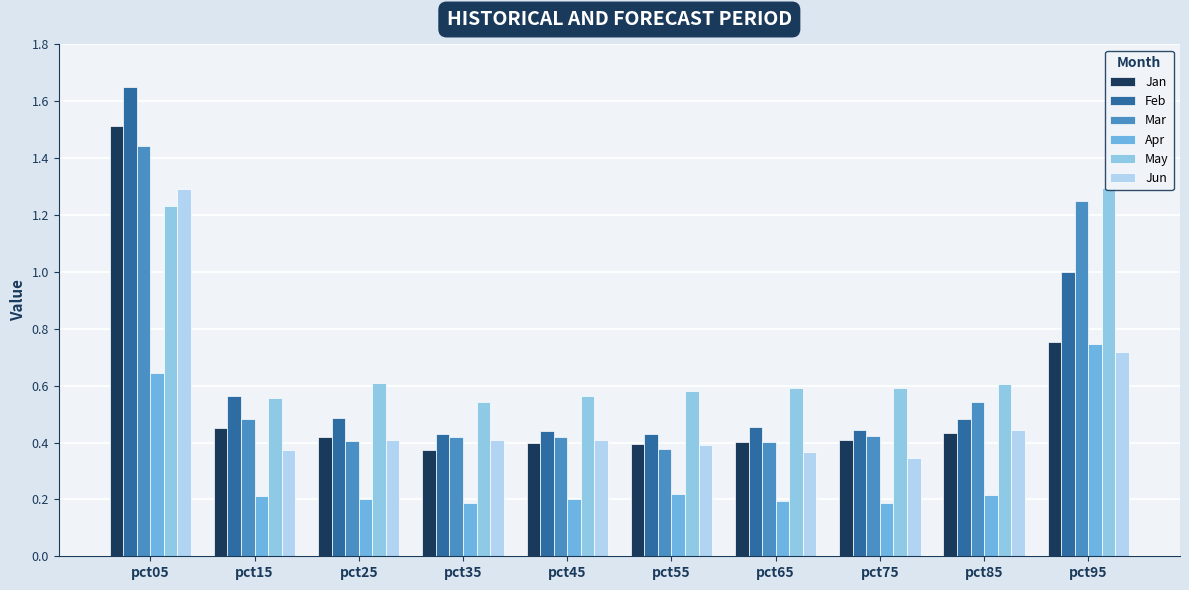

Which series has the largest range (max minus min)?

Feb